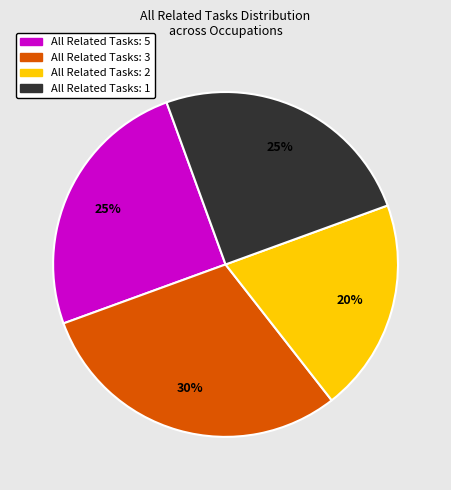

Is there a majority slice in this chart?

No